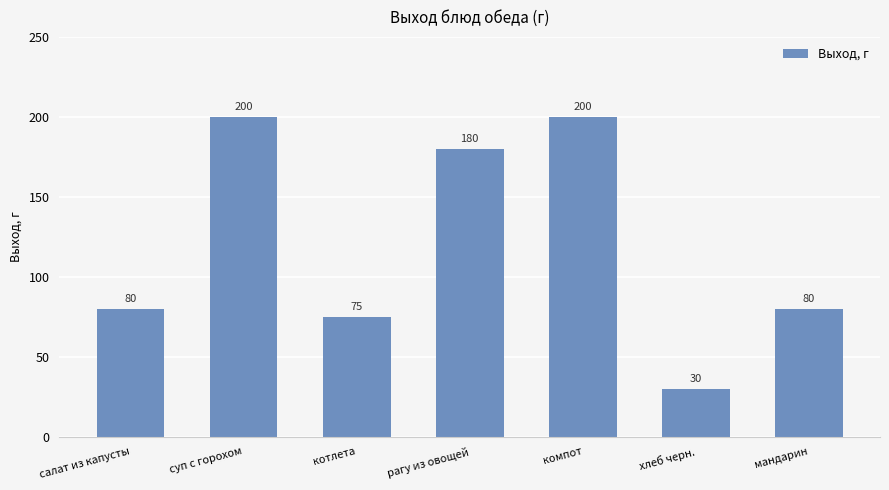

Which label corresponds to the smallest value in the chart?

хлеб черн.